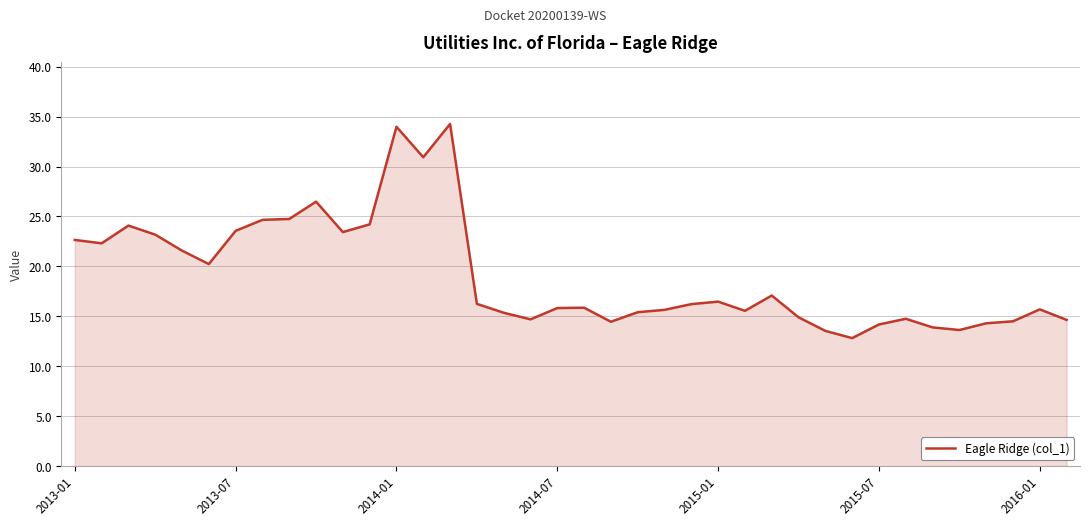

What is the difference between the maximum and minimum values?

21.5